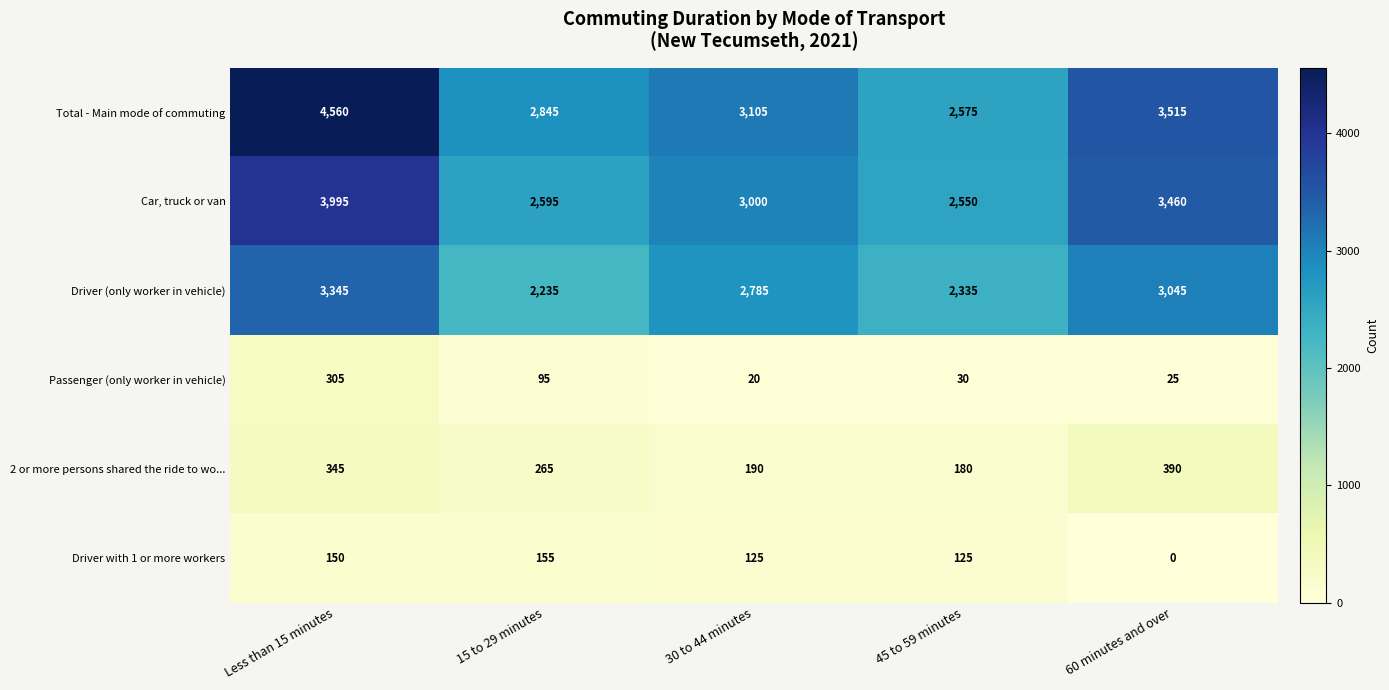

At which category is the sum across all series the highest?

Less than 15 minutes